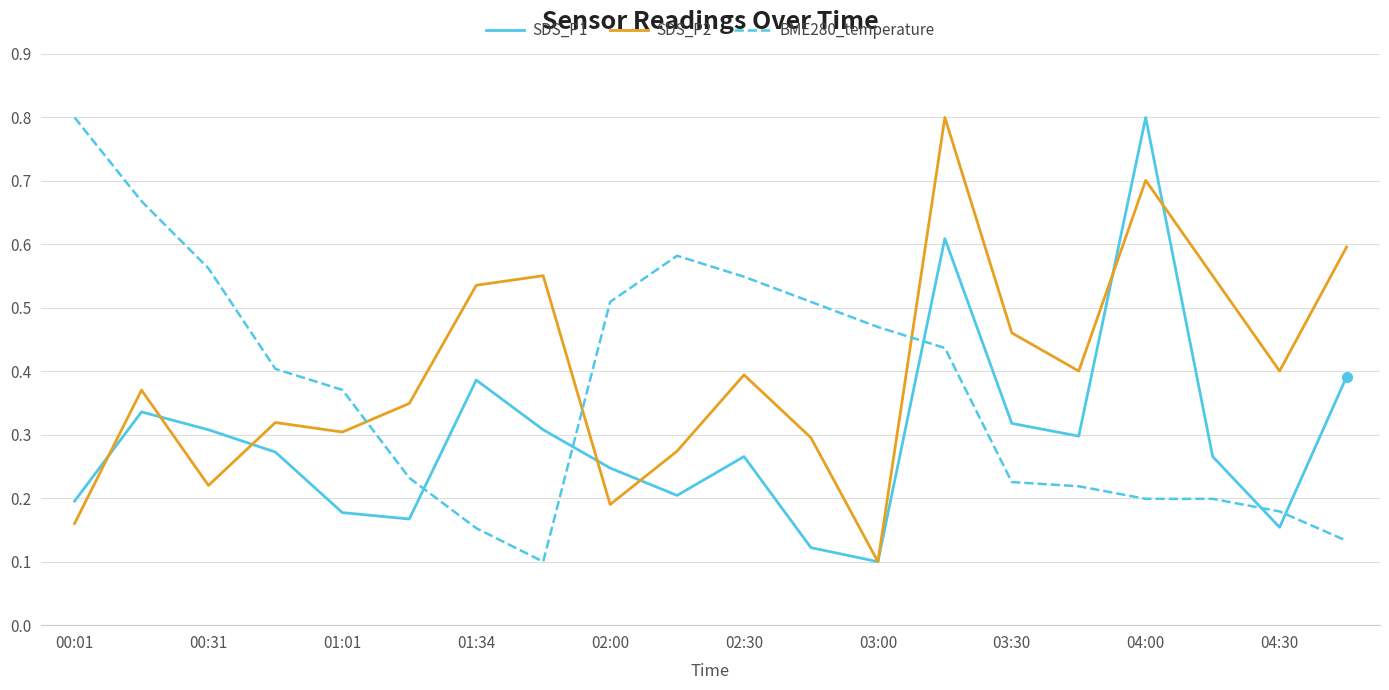

What is the greatest value displayed?

0.8